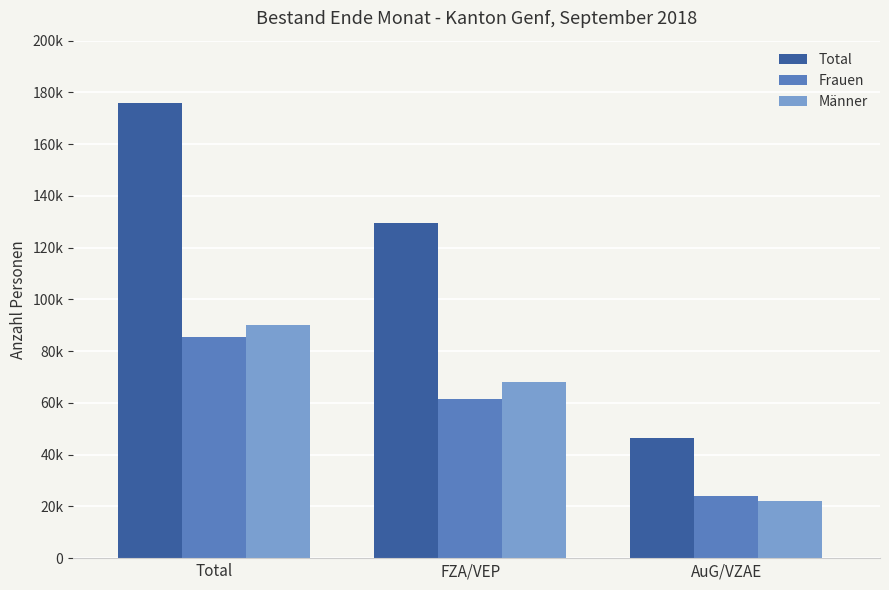

What is the value of the Total bar at the 1st from the left?

175931